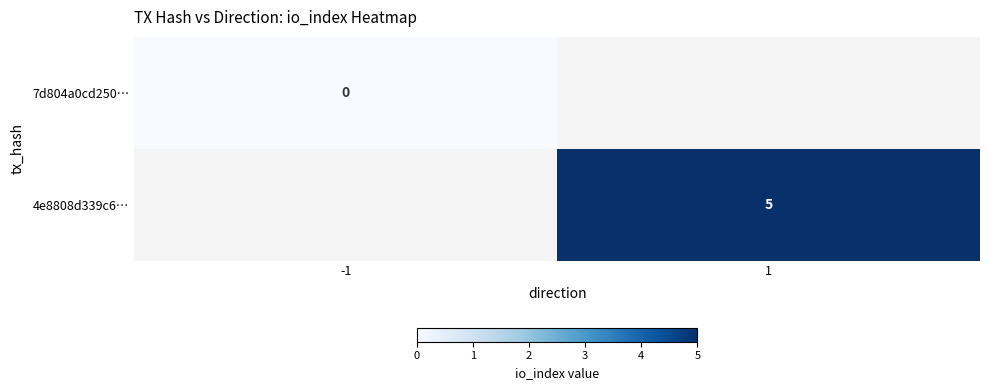

Is it true that 4e8808d339c6… equals 5 at 1?

True